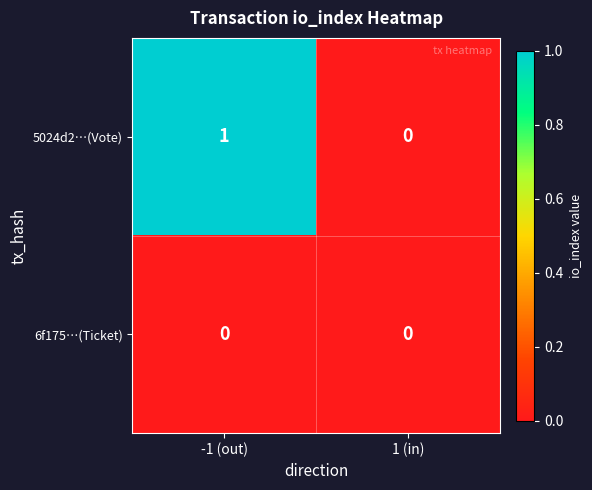

At which category is the sum across all series the highest?

-1 (out)